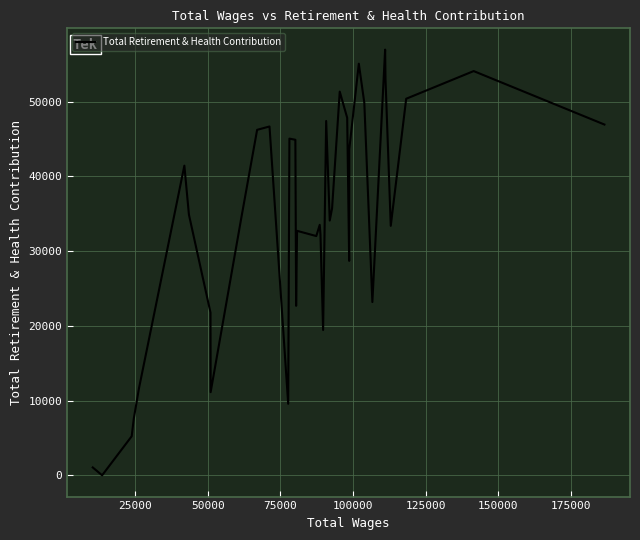

What is the maximum value shown in the chart?

56946